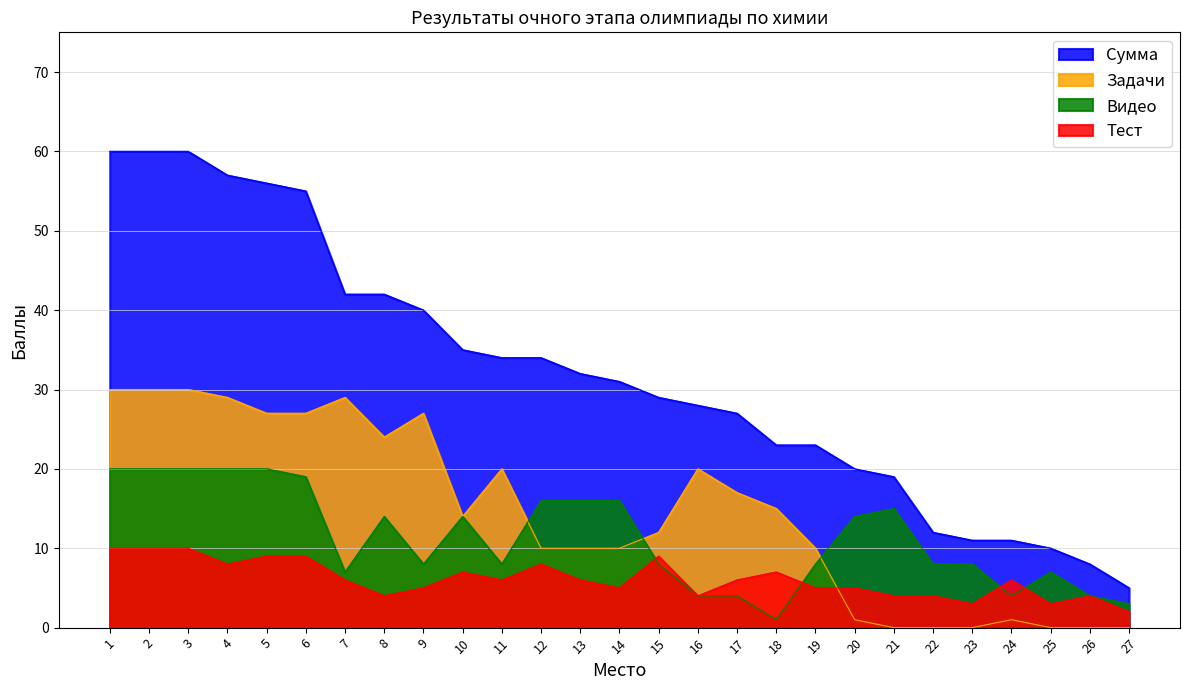

True or false: Тест has more than 2 interior local peaks.

True